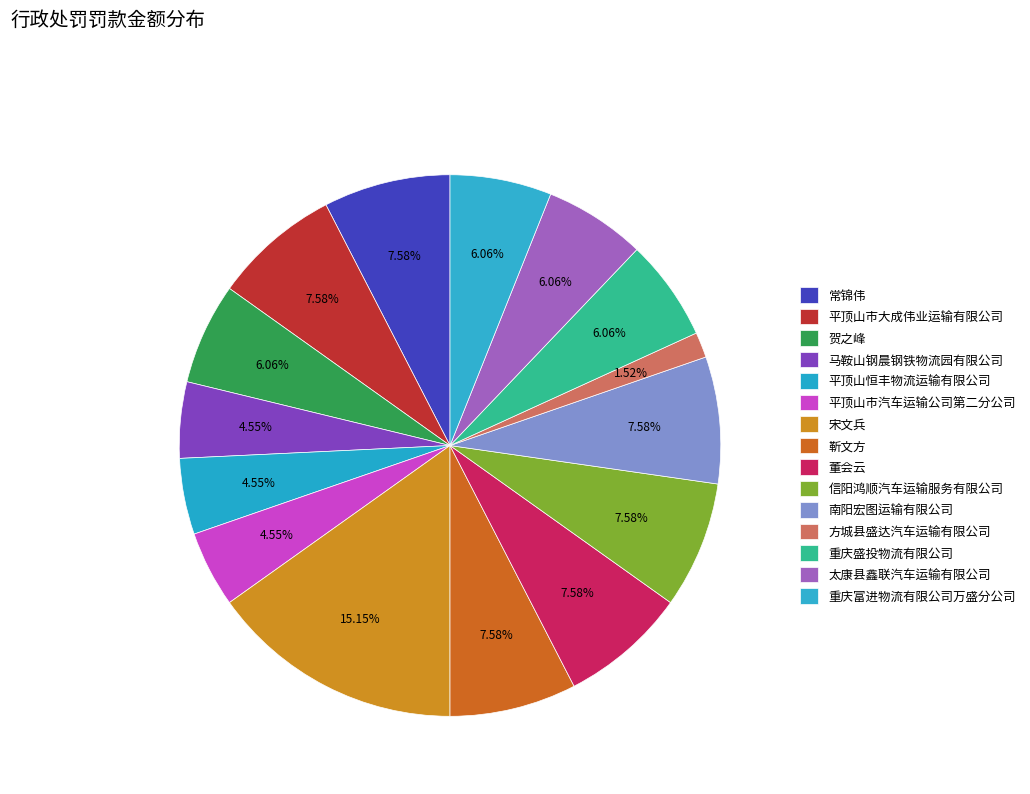

What percentage is NOT represented by 方城县盛达汽车运输有限公司?

98.5%